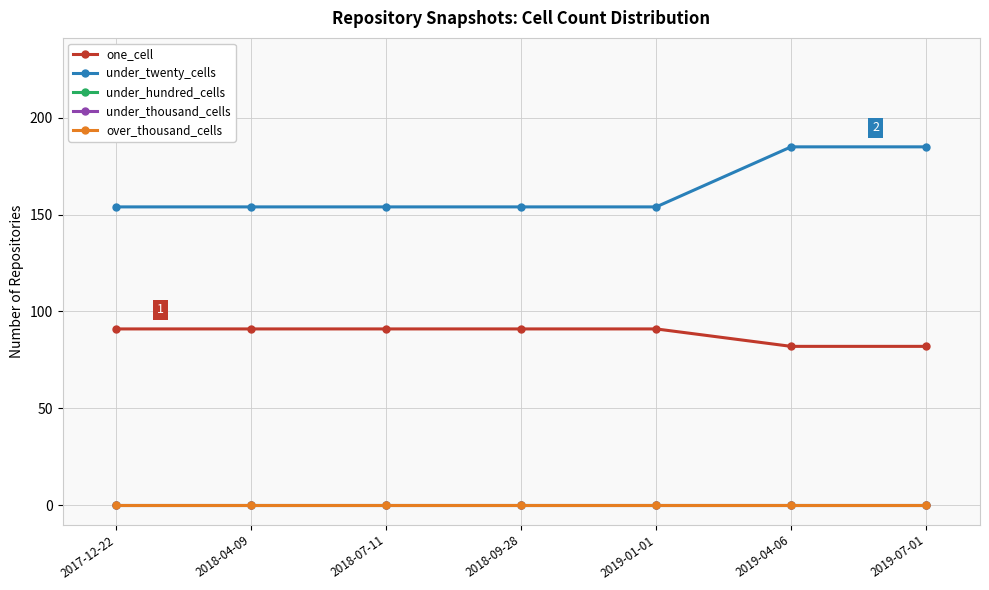

What is the total value across all series at 2019-01-01?

245